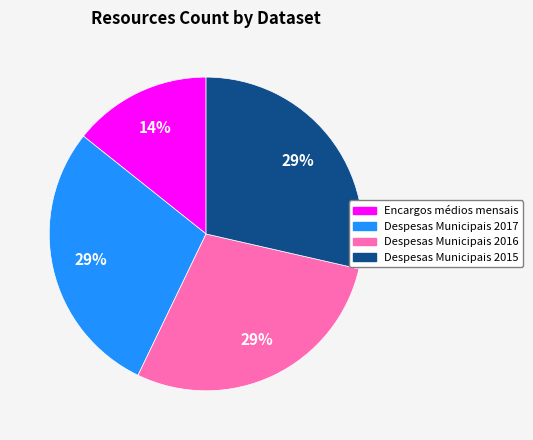

Which category has the smallest portion of the pie?

Encargos médios mensais